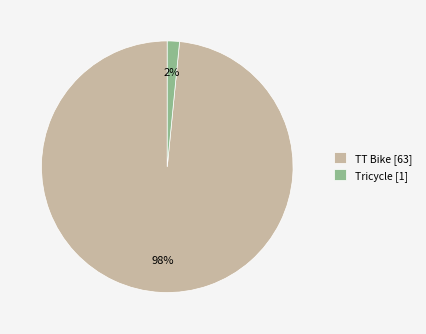

What is the smallest slice in the pie chart?

Tricycle